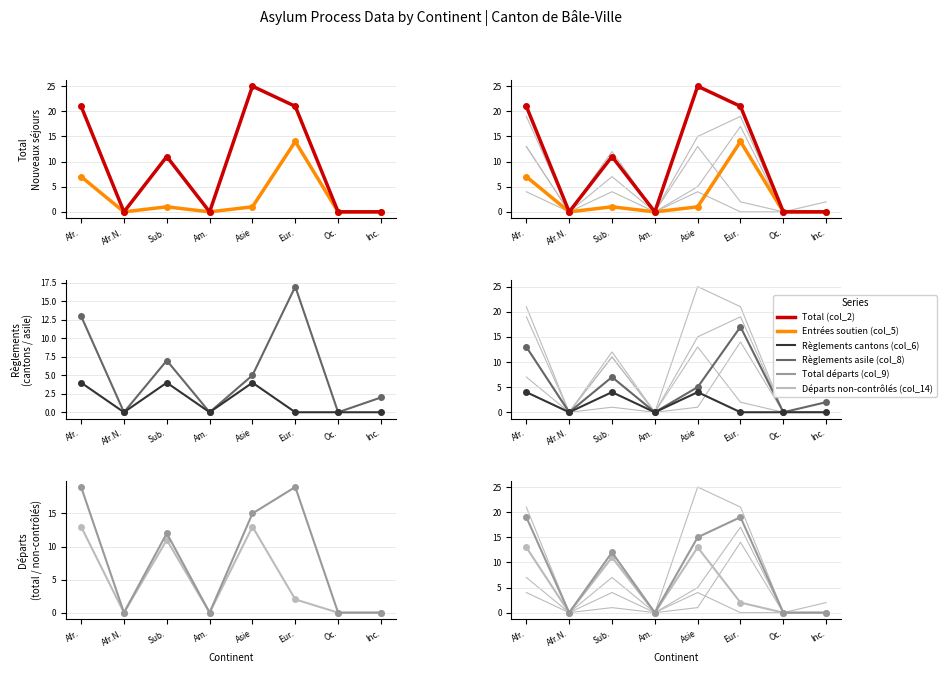

How many data points in Départs non-contrôlés (col_14) are above 2?

3